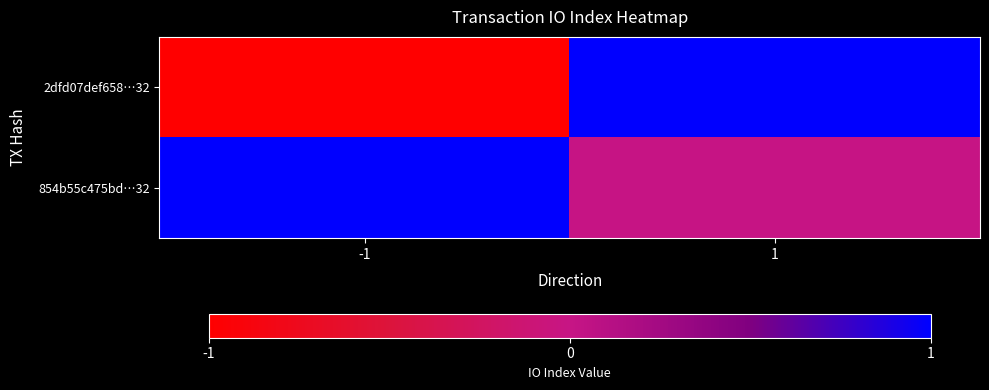

Between -1 and 1, which series saw the biggest shift?

2dfd07def658…32